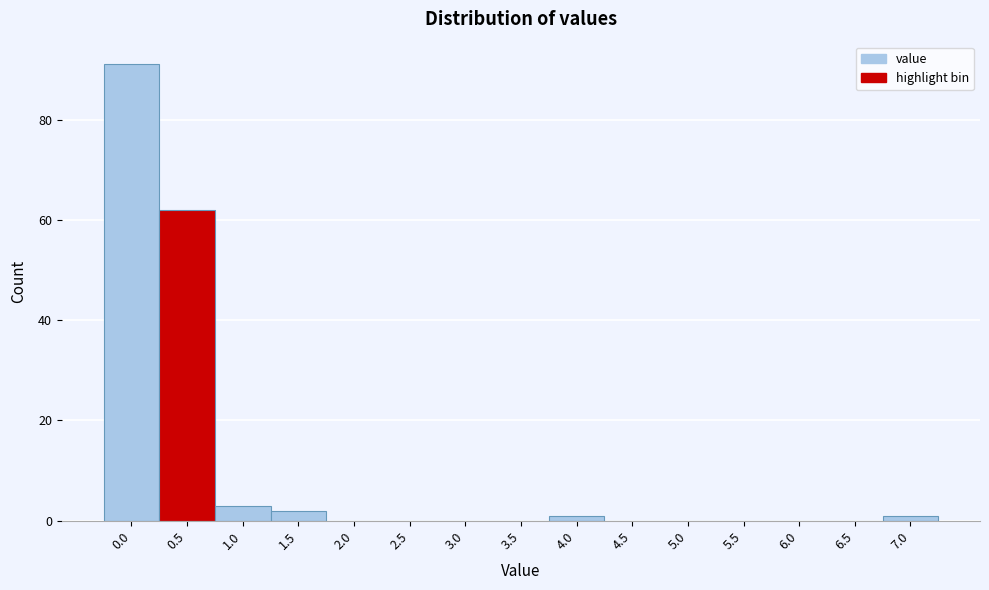

Reading right to left, list all the values displayed in this chart.

7.0=1	6.5=0	6.0=0	5.5=0	5.0=0	4.5=0	4.0=1	3.5=0	3.0=0	2.5=0	2.0=0	1.5=2	1.0=3	0.5=62	0.0=91